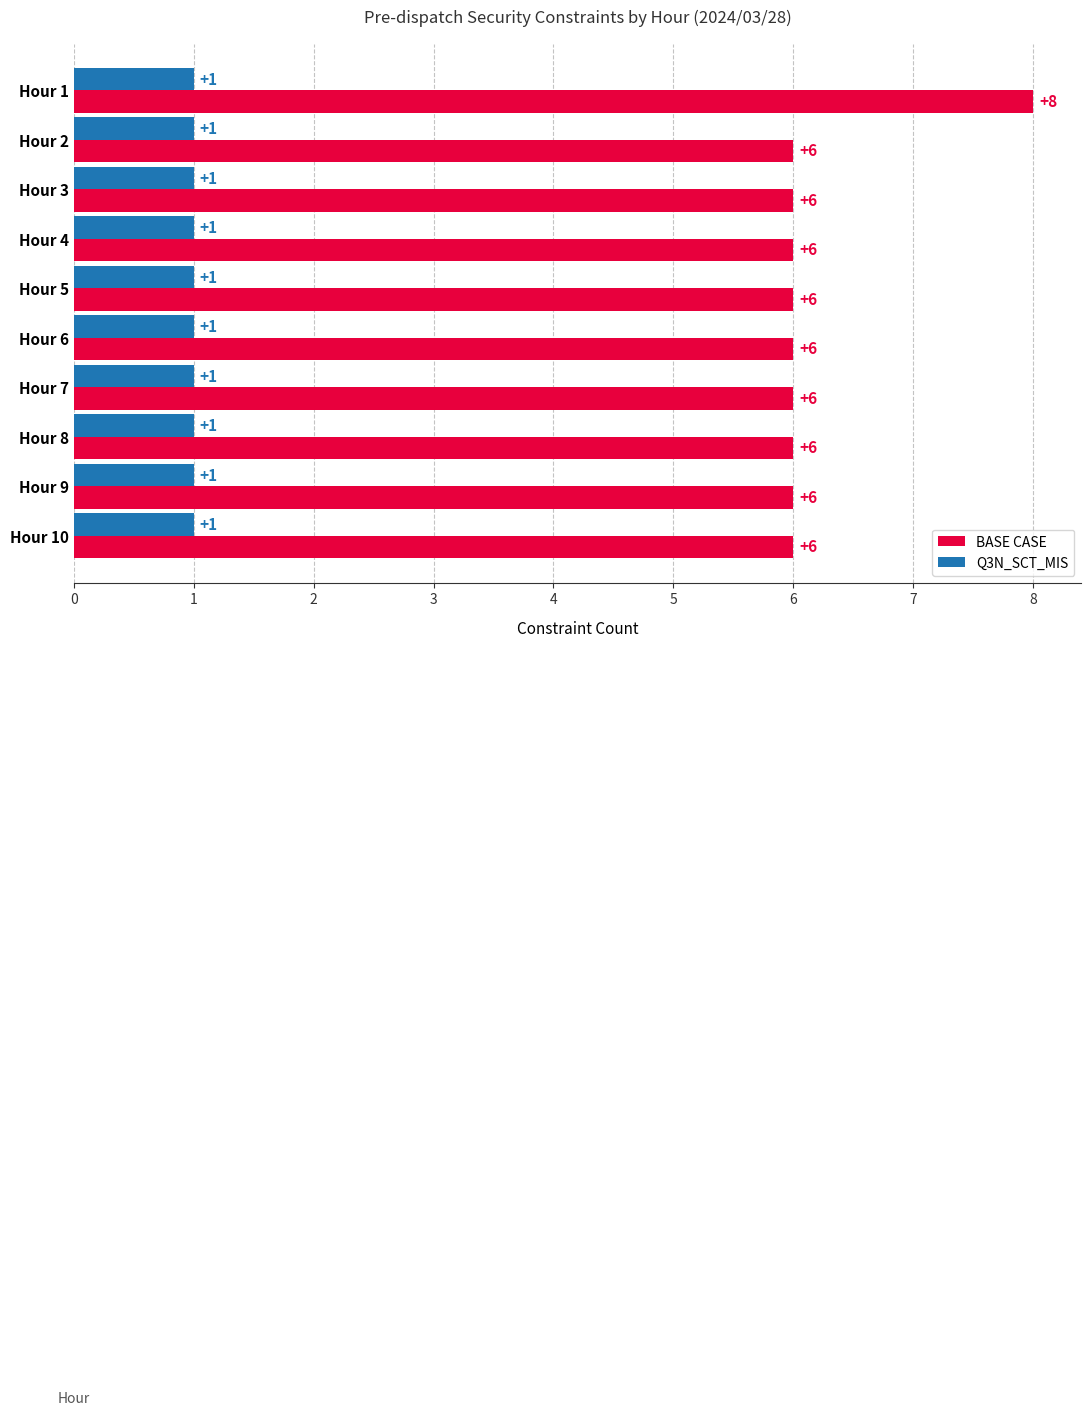

How many values in the BASE CASE series exceed 6?

1